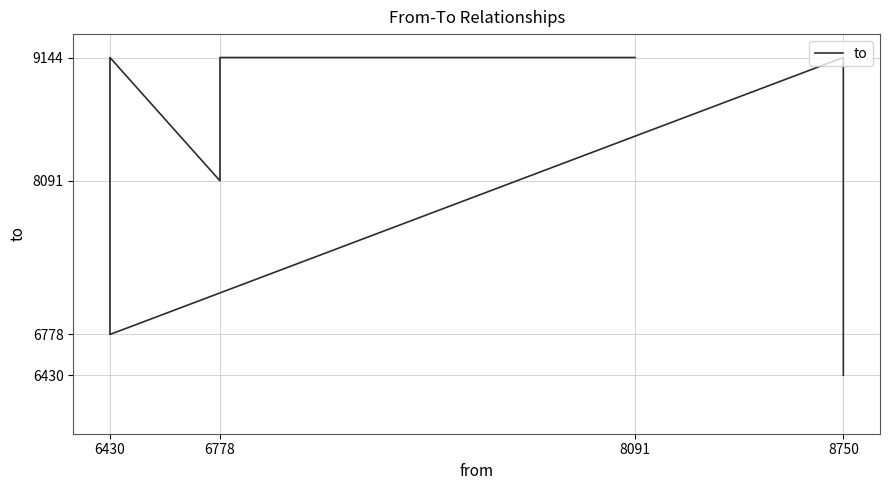

Is this an area chart (filled region under the line)?

No